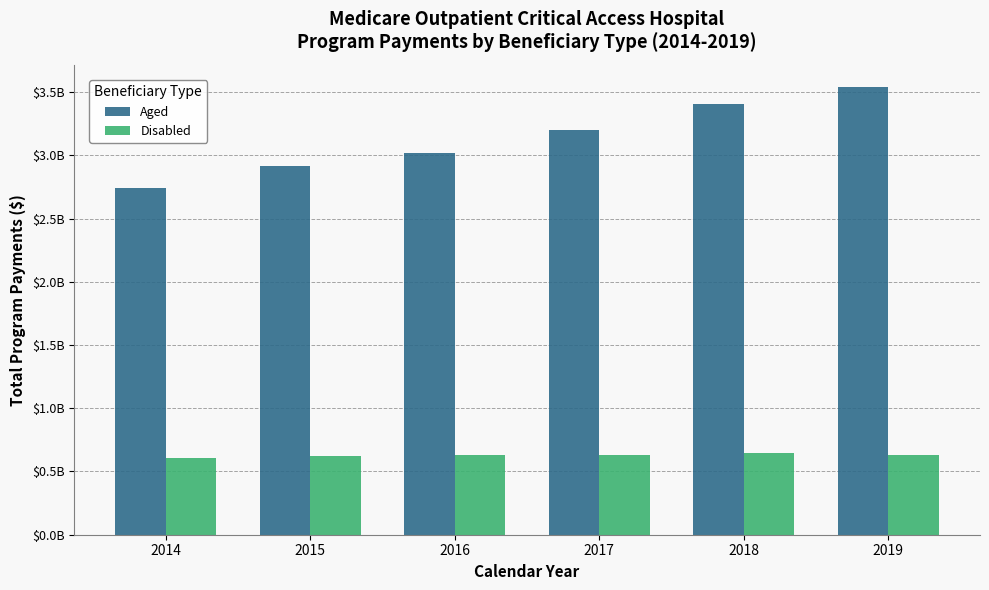

Between 2014 and 2017, which series saw the biggest shift?

Aged